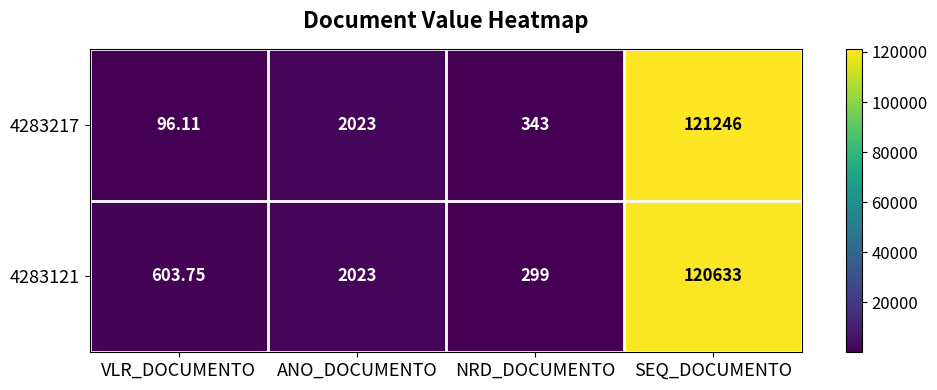

At which label does 4283121 reach its minimum?

NRD_DOCUMENTO